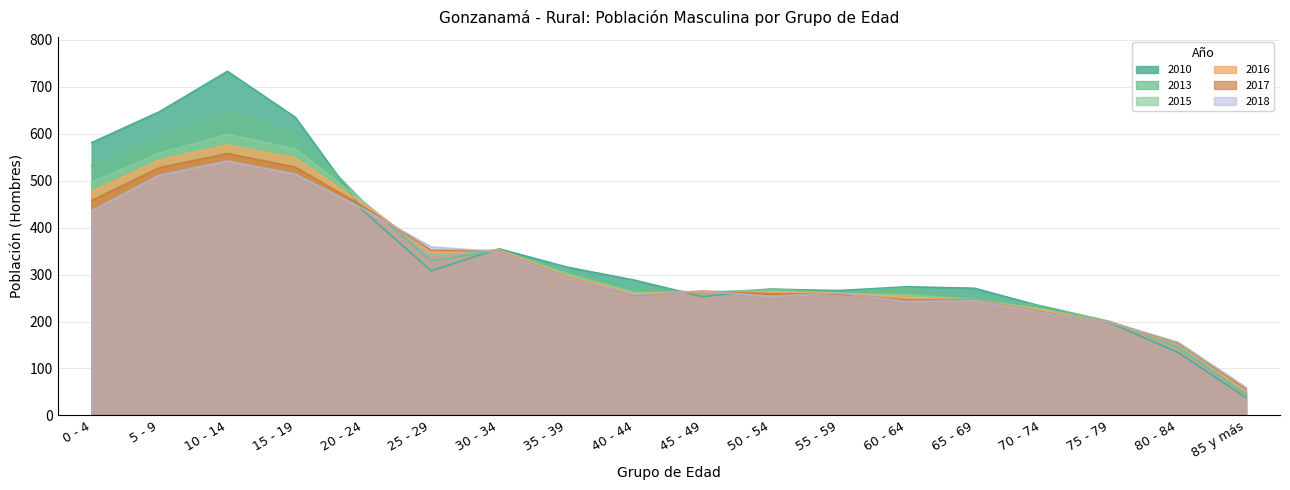

What is the value of the 2018 point at the 7th from the left?

349